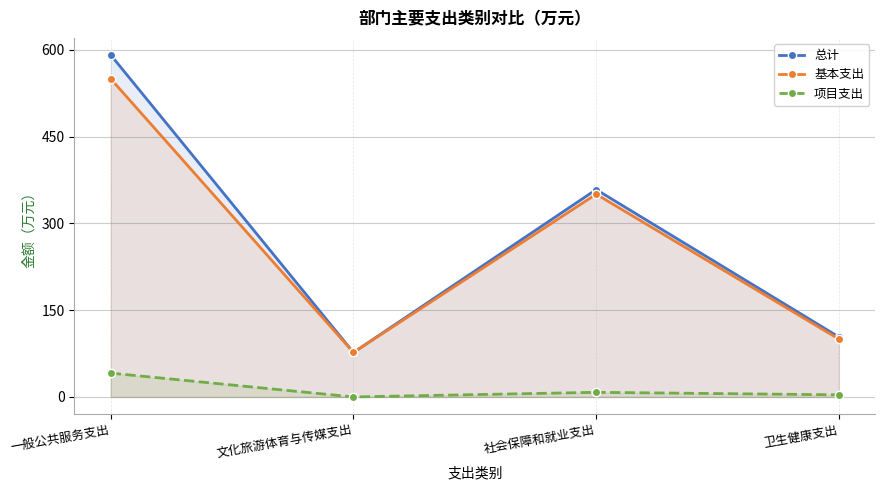

What is the value of the 基本支出 point at the 4th from the left?

99.9